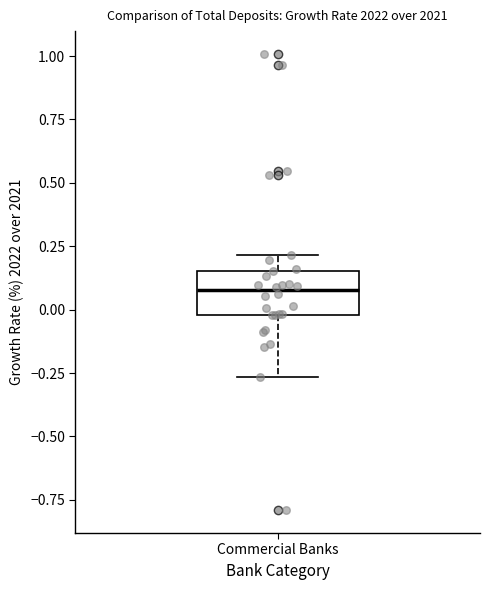

Transcribe this box plot: give where the median line is, the range the box spans, and where the two whiskers end, as read against the y-axis. The values are not printed on the chart, so give them approximately, as read against the axis.

median 0.10, box 0.00 to 0.15, whiskers -0.25 to 0.20